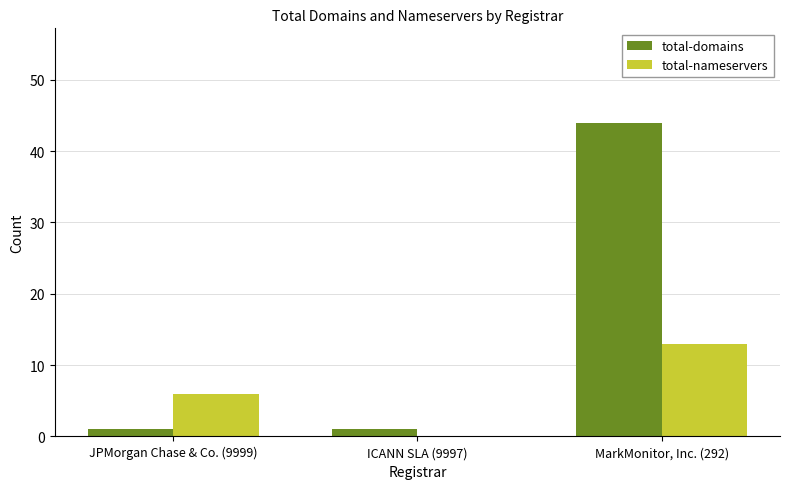

What is the sum of all total-nameservers values?

19